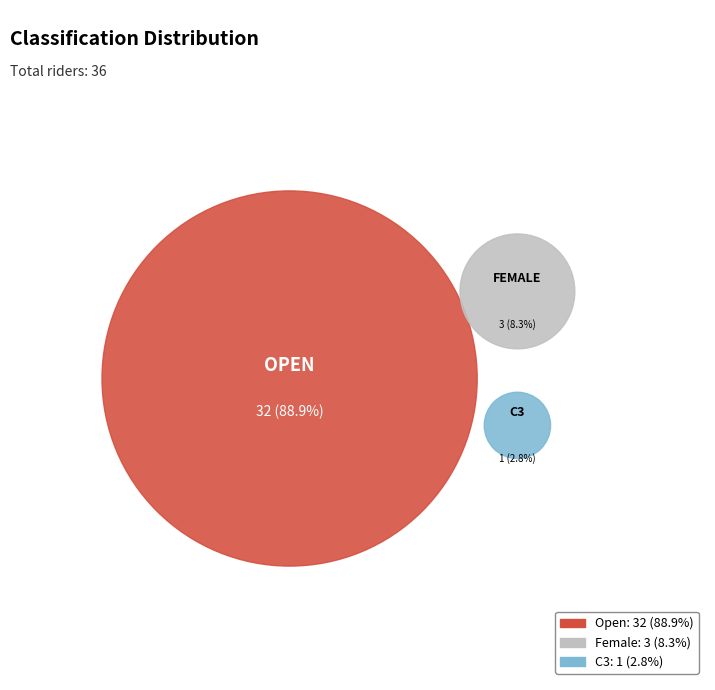

True or false: Open accounts for 83% of the total.

False